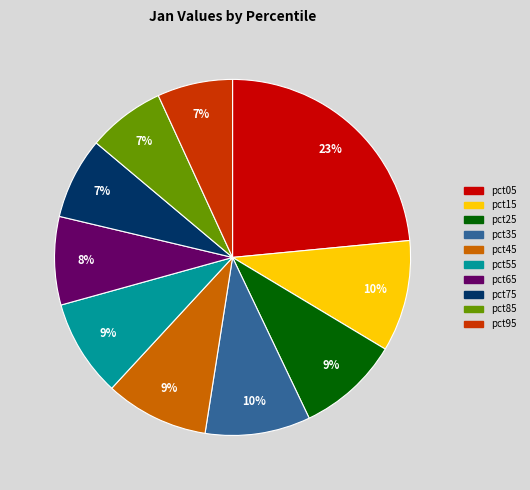

What is the largest slice in the pie chart?

pct05